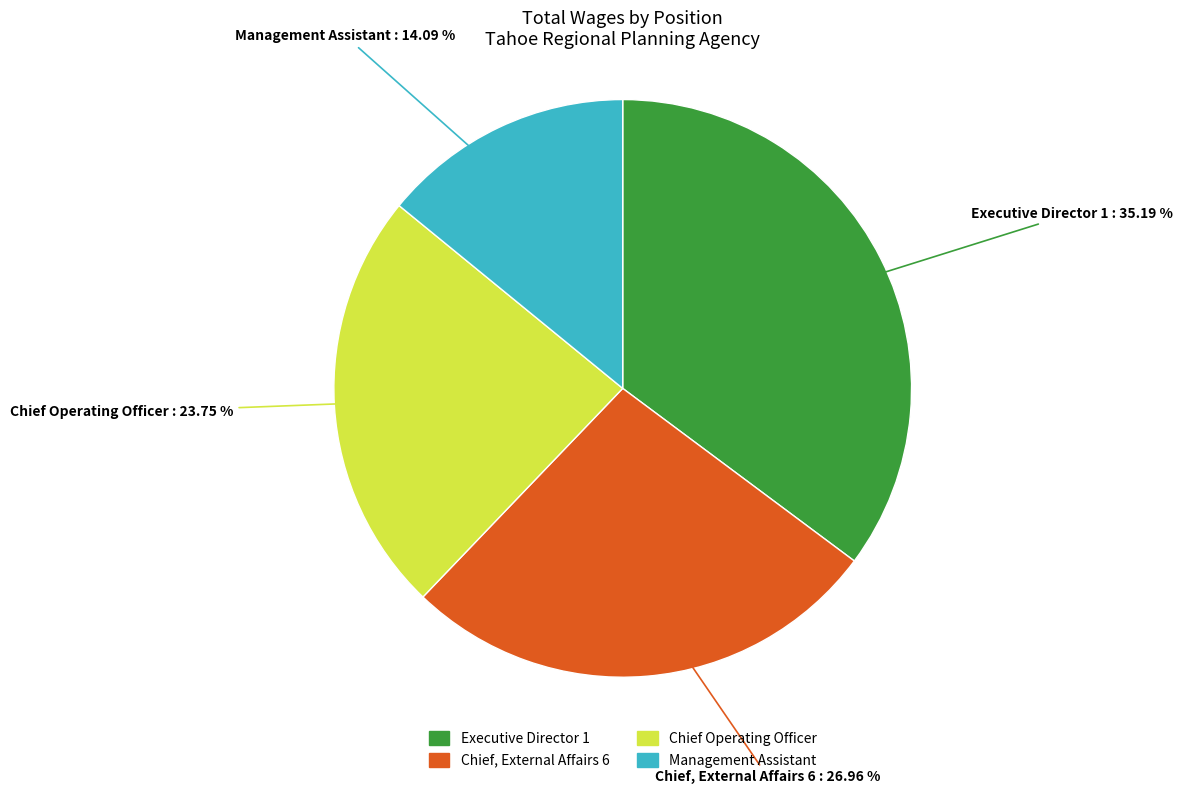

Between Executive Director 1 and Chief, External Affairs 6, which is larger?

Executive Director 1